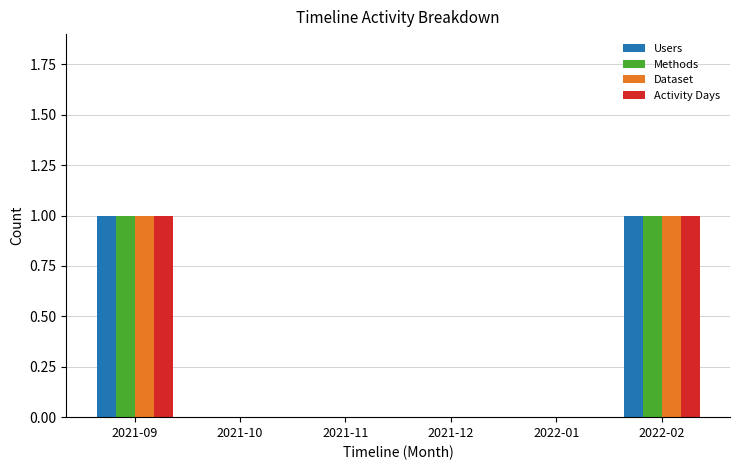

True or false: Methods has a value of 1 at 2022-02.

True